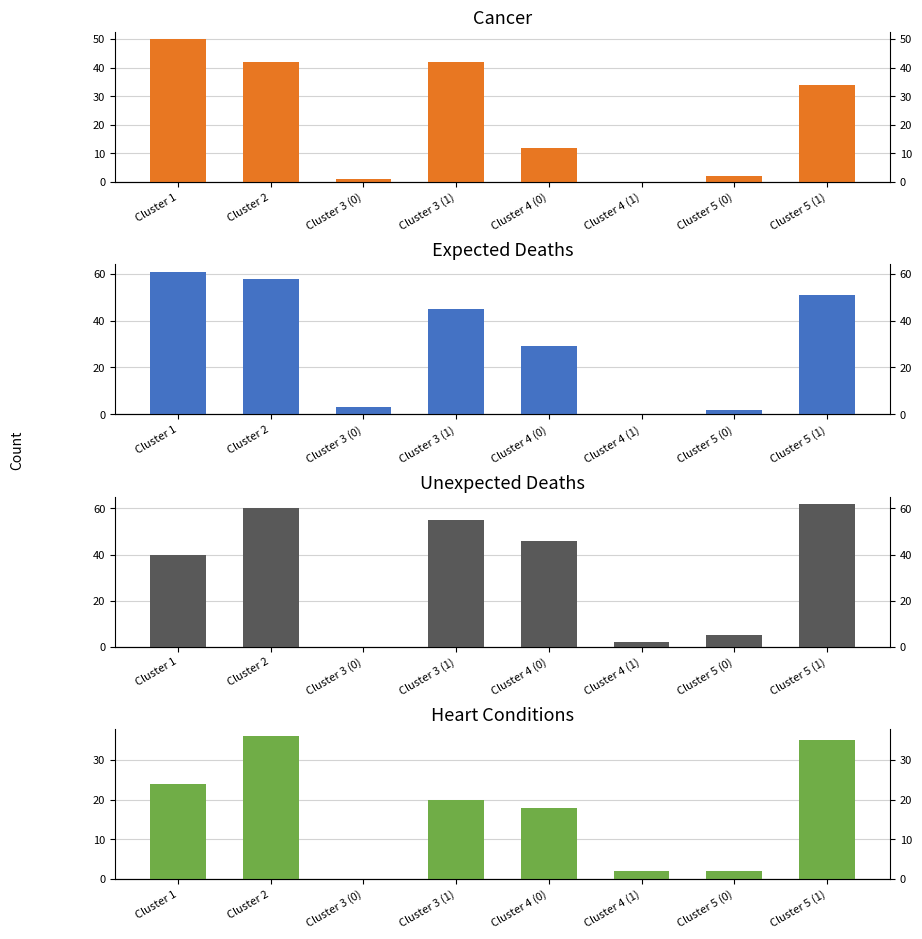

Reading right to left, list all the values displayed in this chart.

cancer: 34	2	0	12	42	1	42	50
expected: 51	2	0	29	45	3	58	61
unexpected: 62	5	2	46	55	0	60	40
heart: 35	2	2	18	20	0	36	24